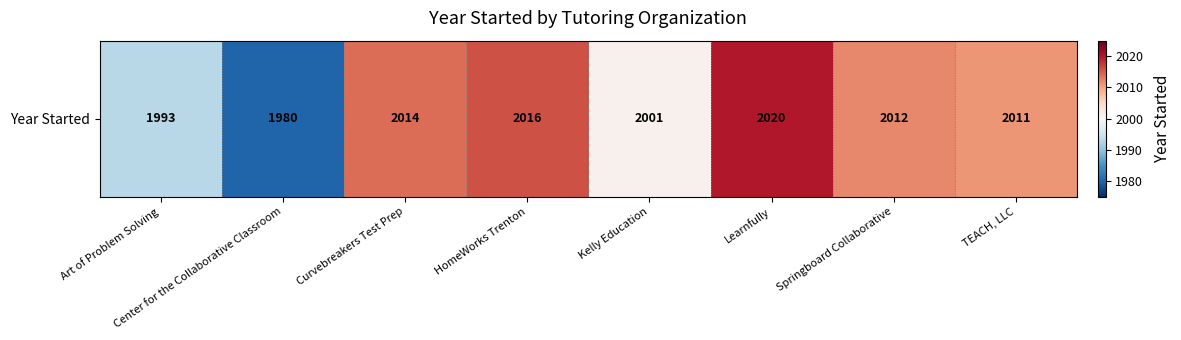

At which label is the value closest to 2000?

Kelly Education